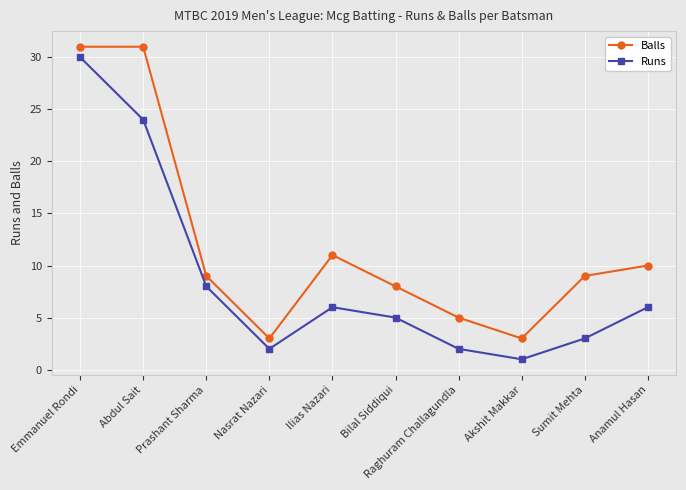

What is the sum of all Balls values?

120